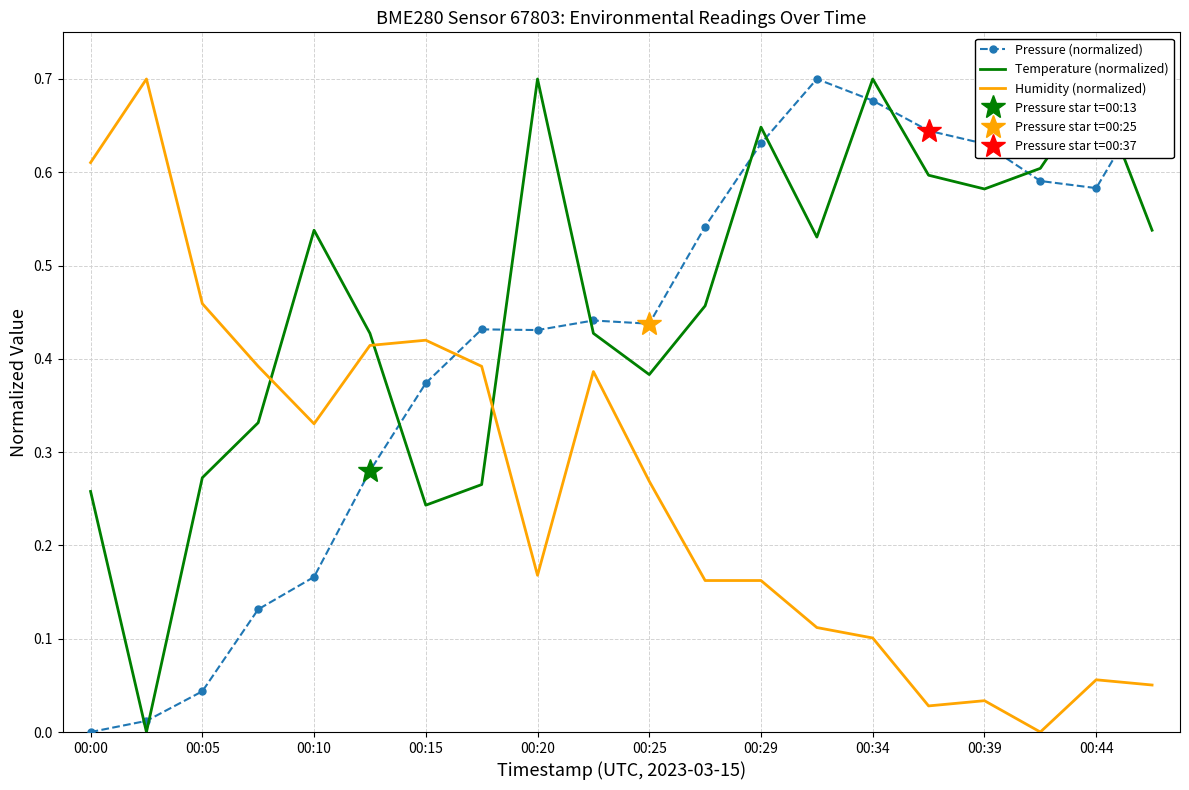

True or false: Humidity (normalized) has a value of 0.0 at 11.

False